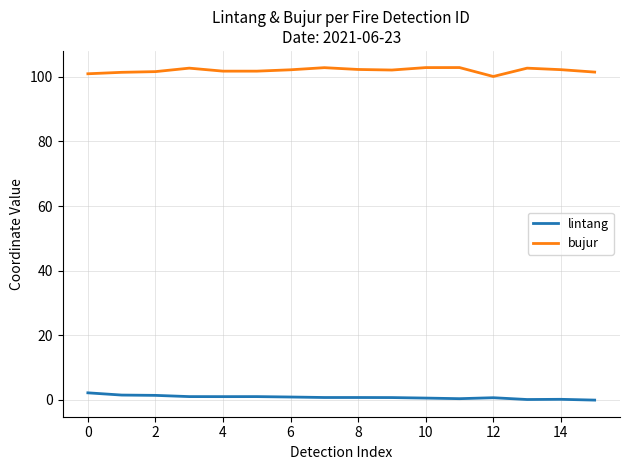

What is the difference between the maximum and minimum values in the bujur series?

2.8